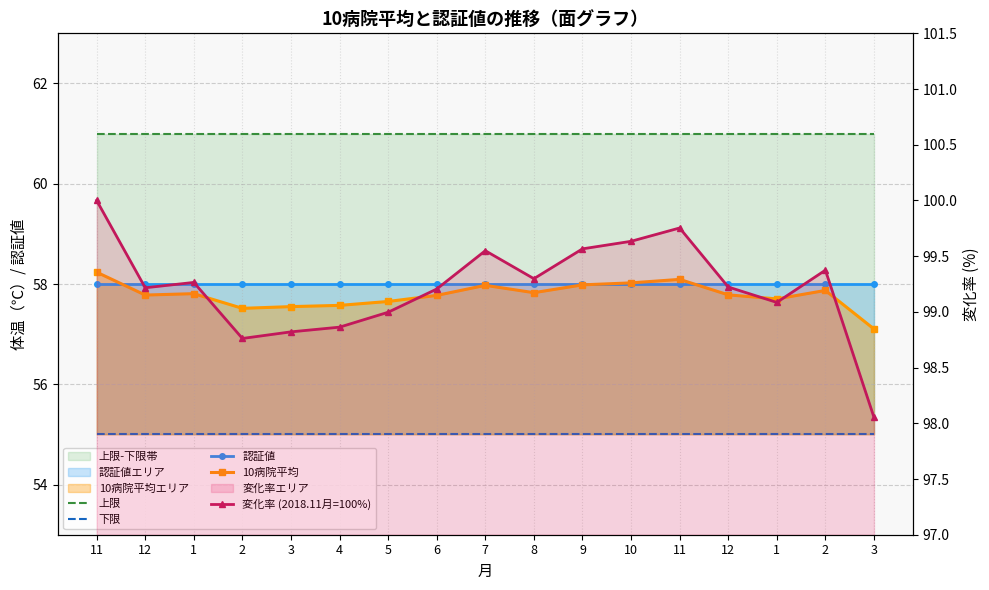

What value does the 上限 series have at 4?

61.0